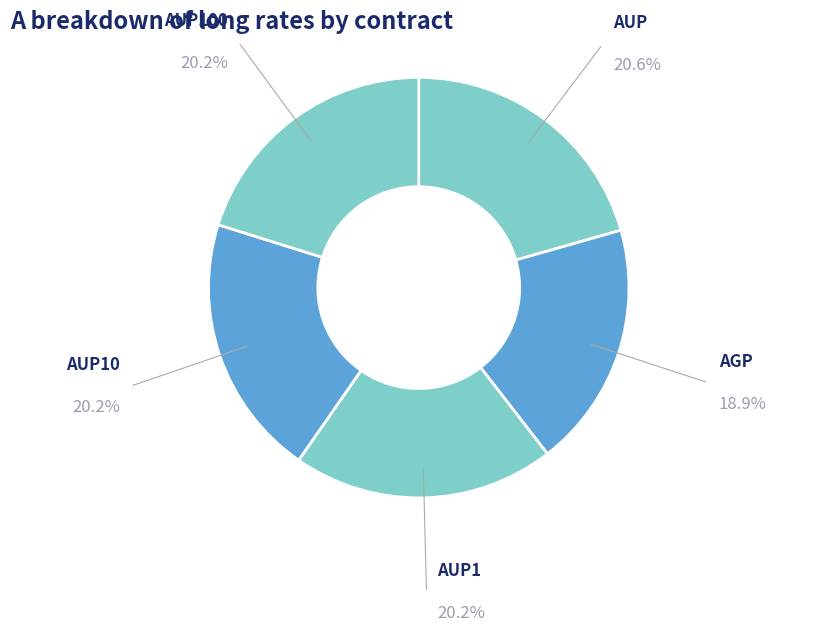

Which has a higher value, AGP or AUP10?

AUP10